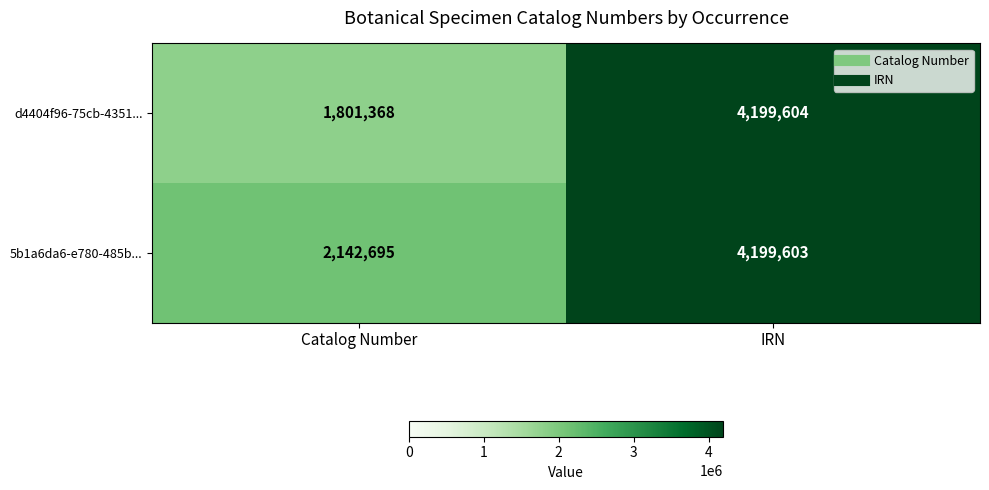

What is the minimum value shown in the chart?

1801368